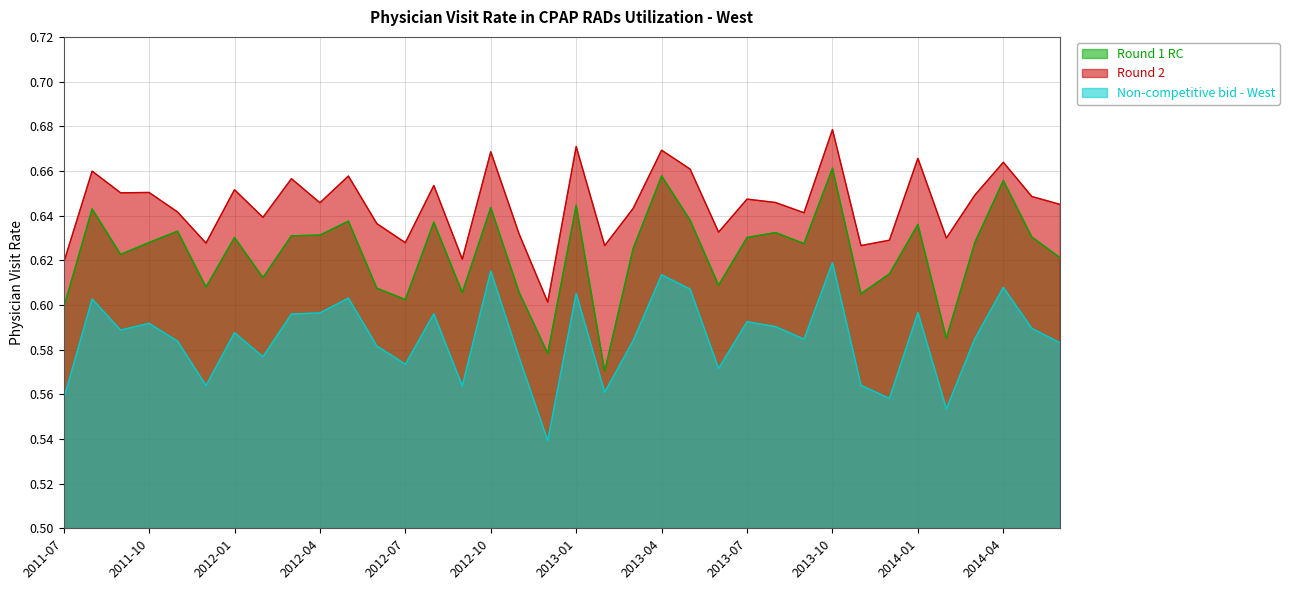

Read the Non-competitive bid - West value at 2013-02.

0.6